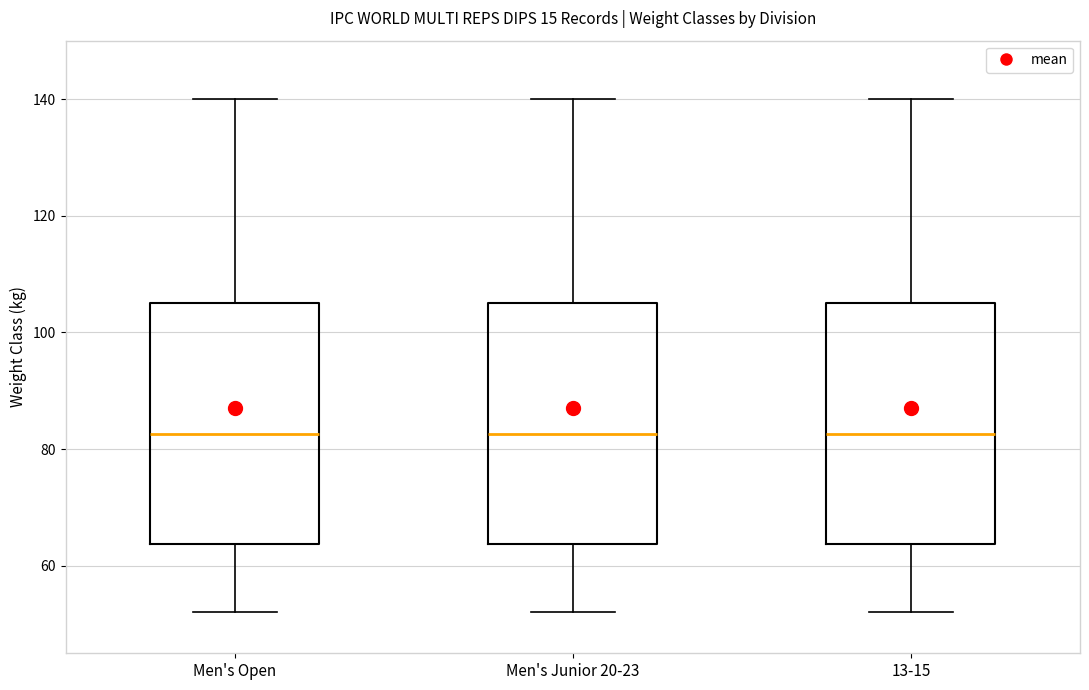

Where is the lower edge of the box for Men's Open on the y-axis? The values are not printed on the chart, so give them approximately, as read against the axis.

64